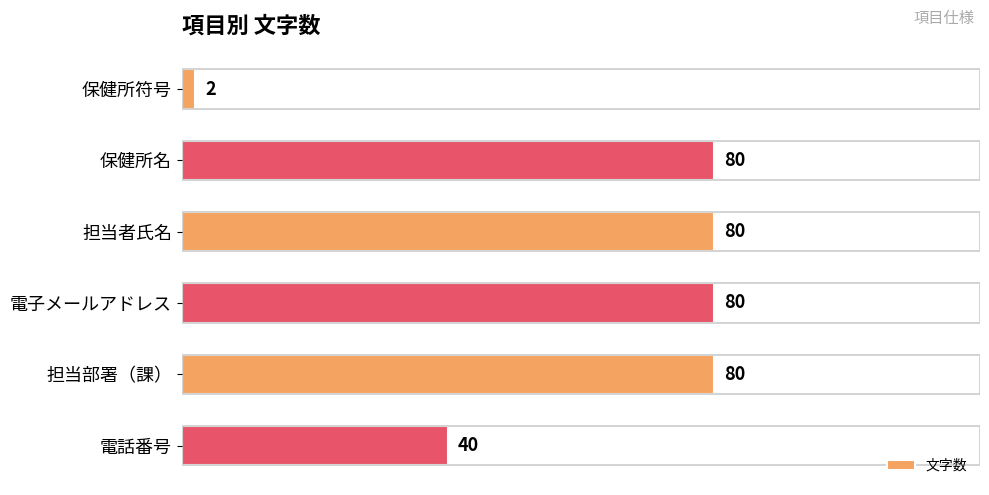

How many values are between 40 and 80?

5